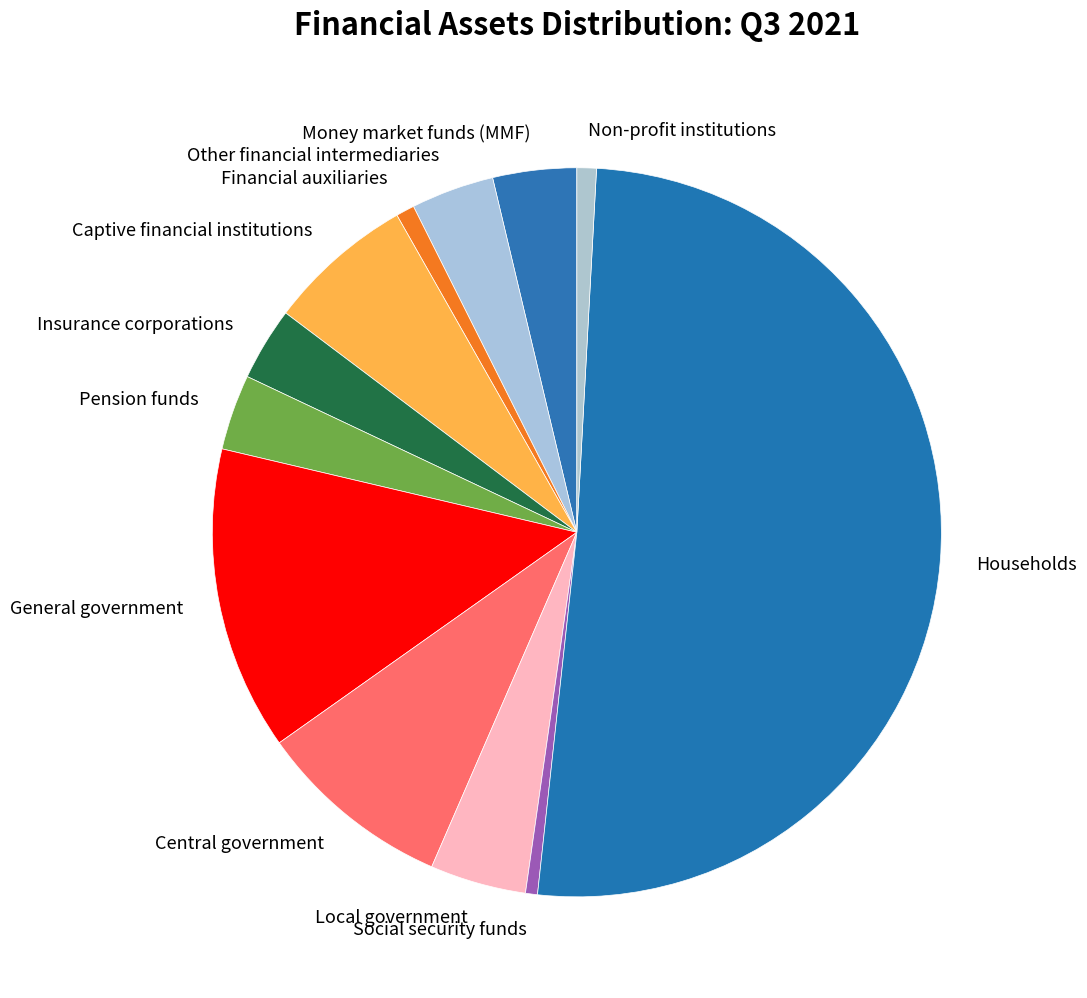

Is it true that Pension funds is 3% of the pie?

True